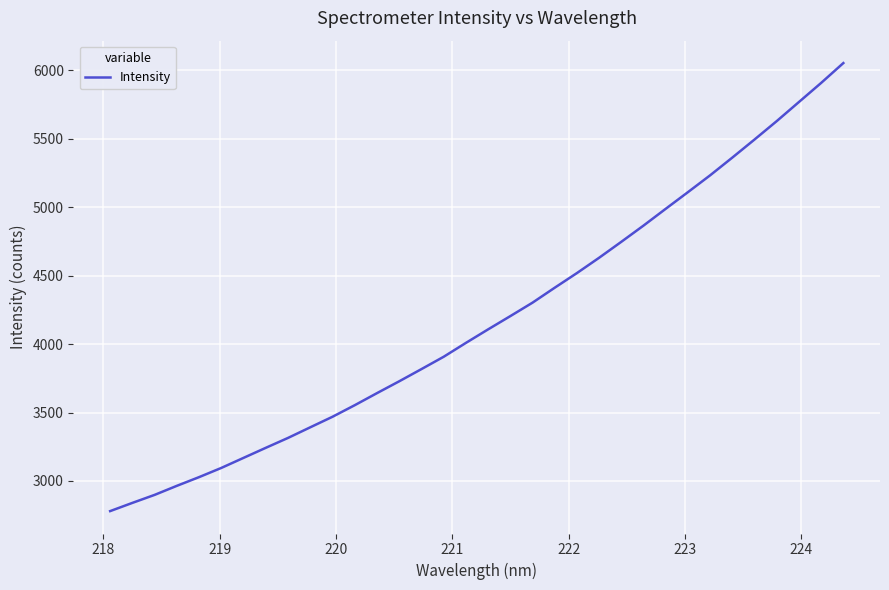

What is the greatest value displayed?

6053.7